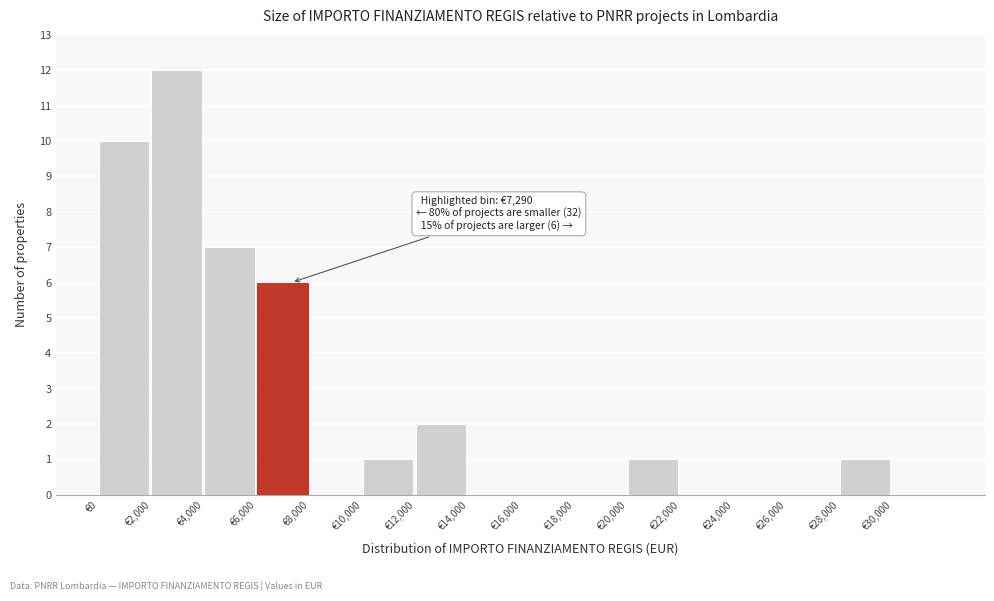

Which range on the x-axis has the tallest bar?

2000 to 4000